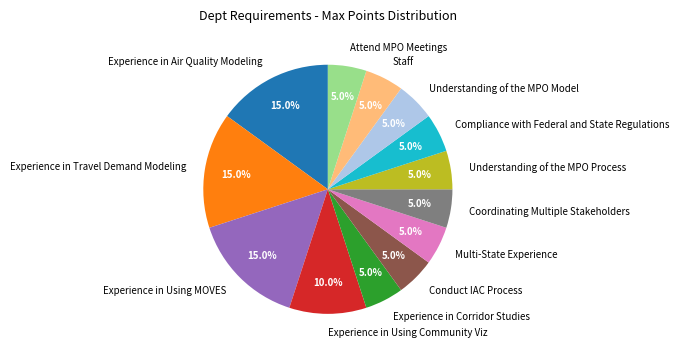

True or false: Understanding of the MPO Process accounts for 5% of the total.

True